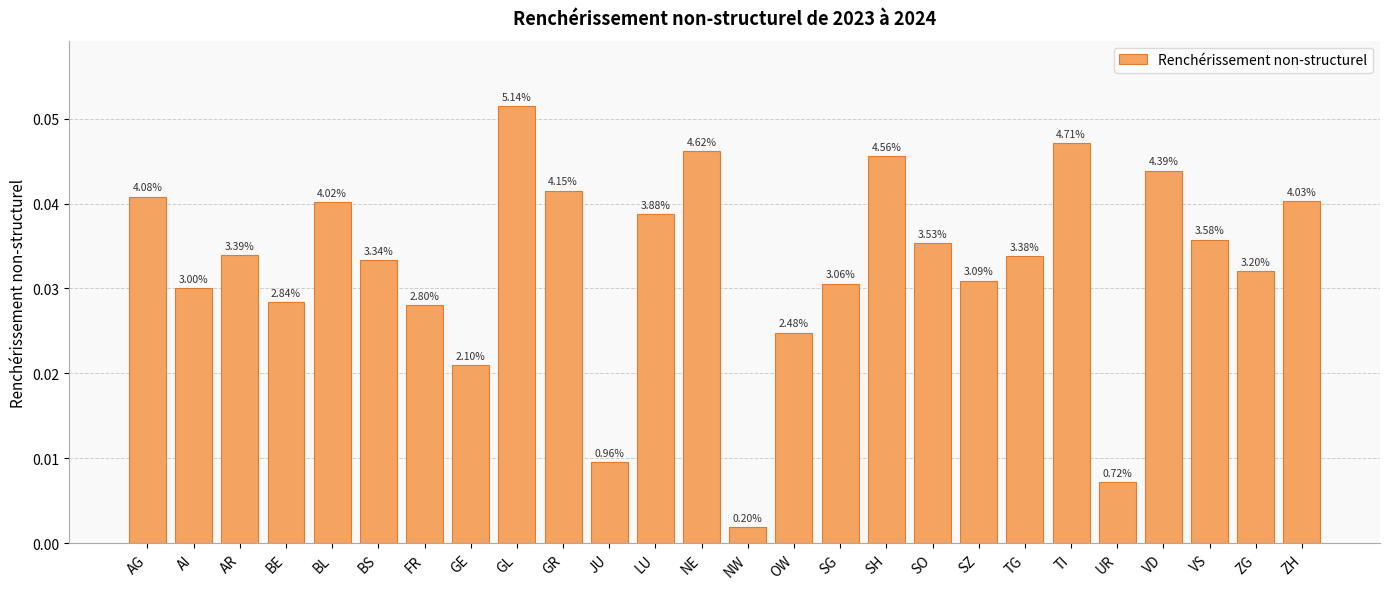

How many bars are there in total?

26